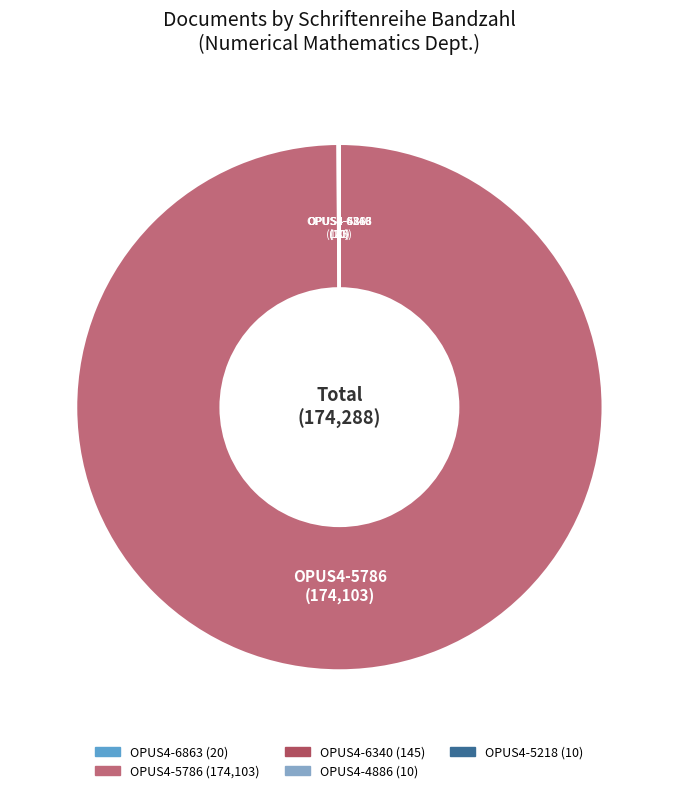

Is there a majority slice in this chart?

Yes